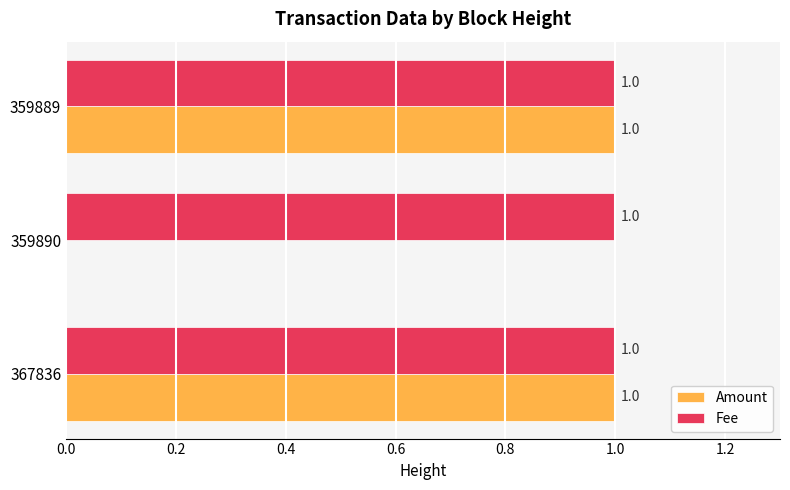

What are all the series names shown in the legend?

Amount, Fee